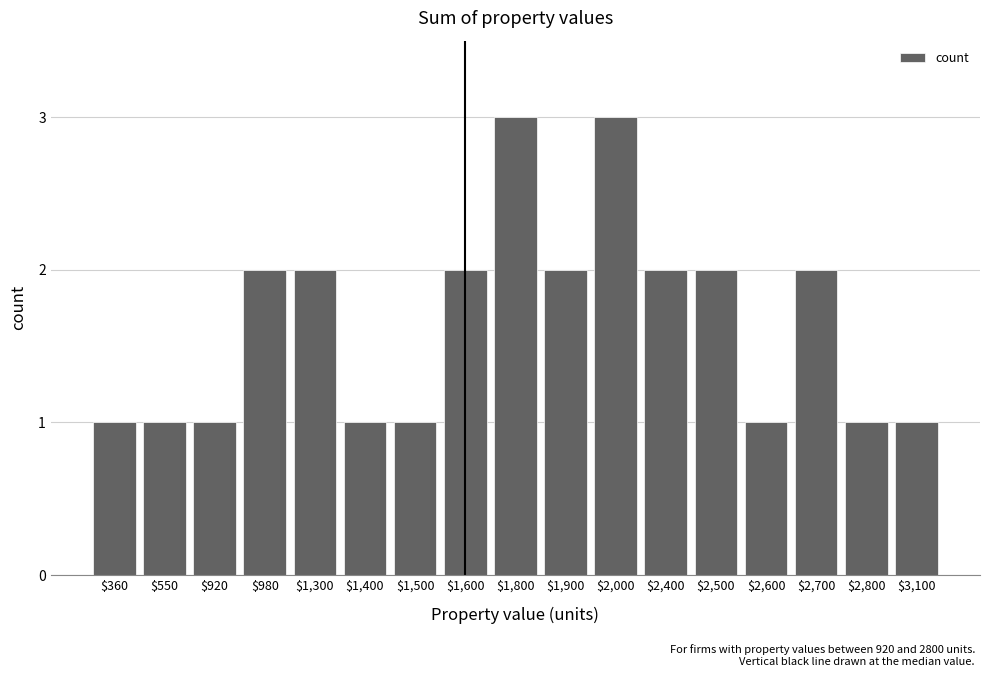

What is the sum of the values at $1,400 and $920?

2